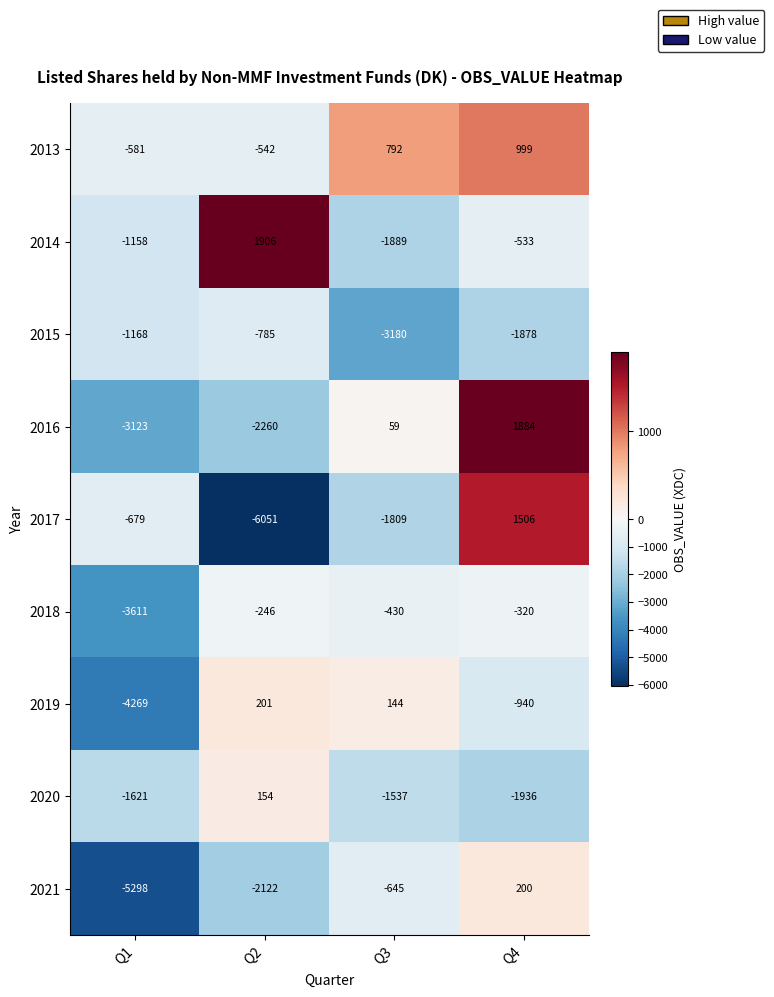

At Q1, list the series in order from smallest to largest.

2021, 2019, 2018, 2016, 2020, 2015, 2014, 2017, 2013